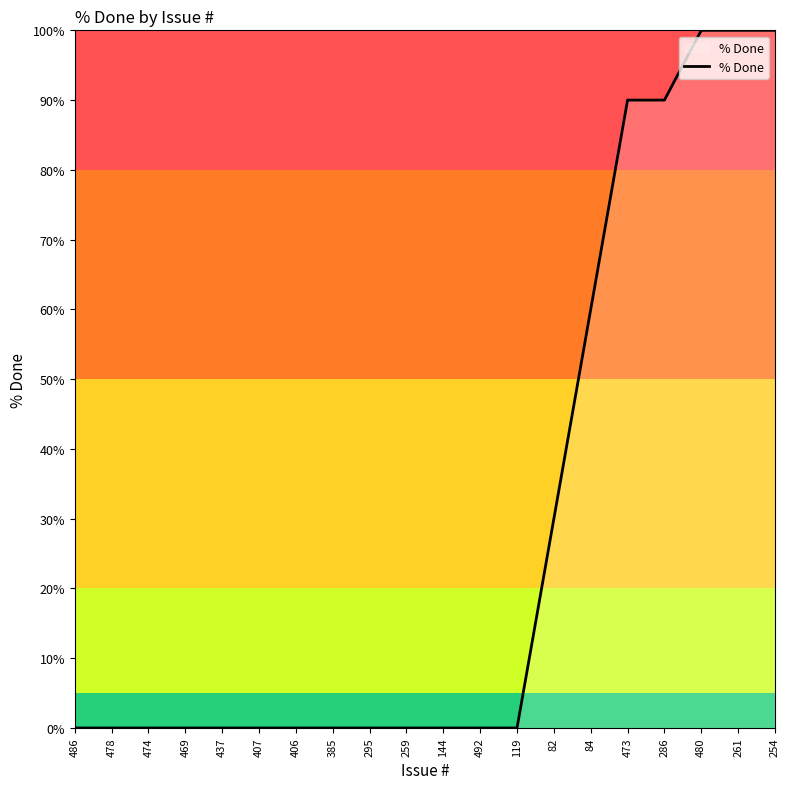

What position from the right is 259?

11